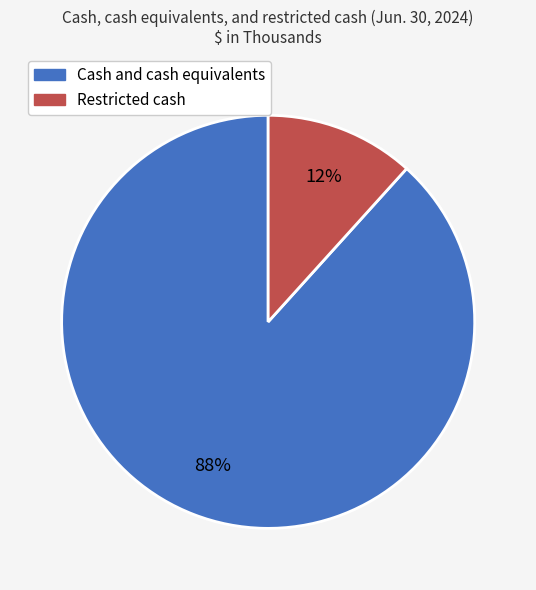

What is the largest slice in the pie chart?

Cash and cash equivalents